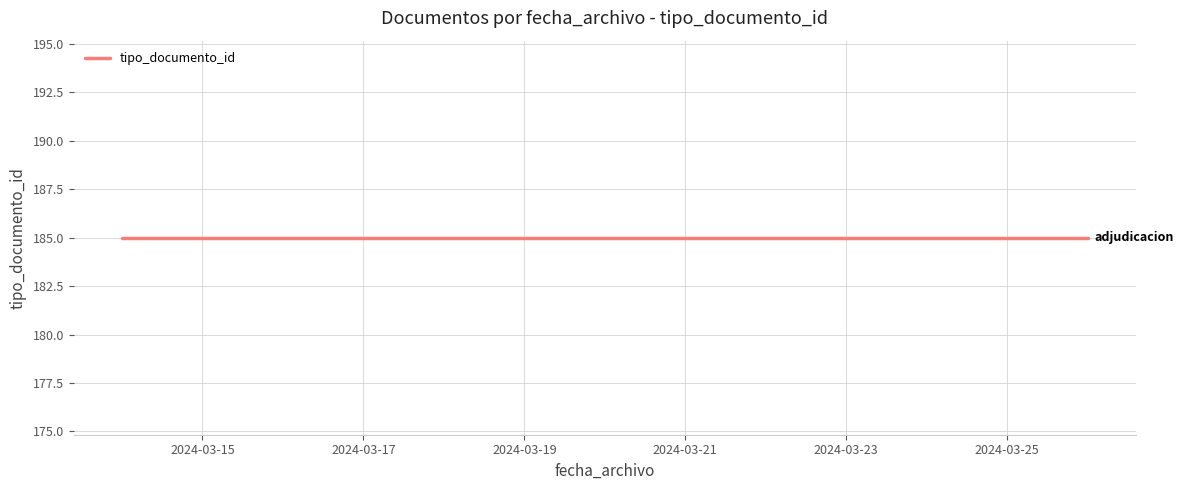

True or false: there are more than 2 points higher than both neighbors.

False